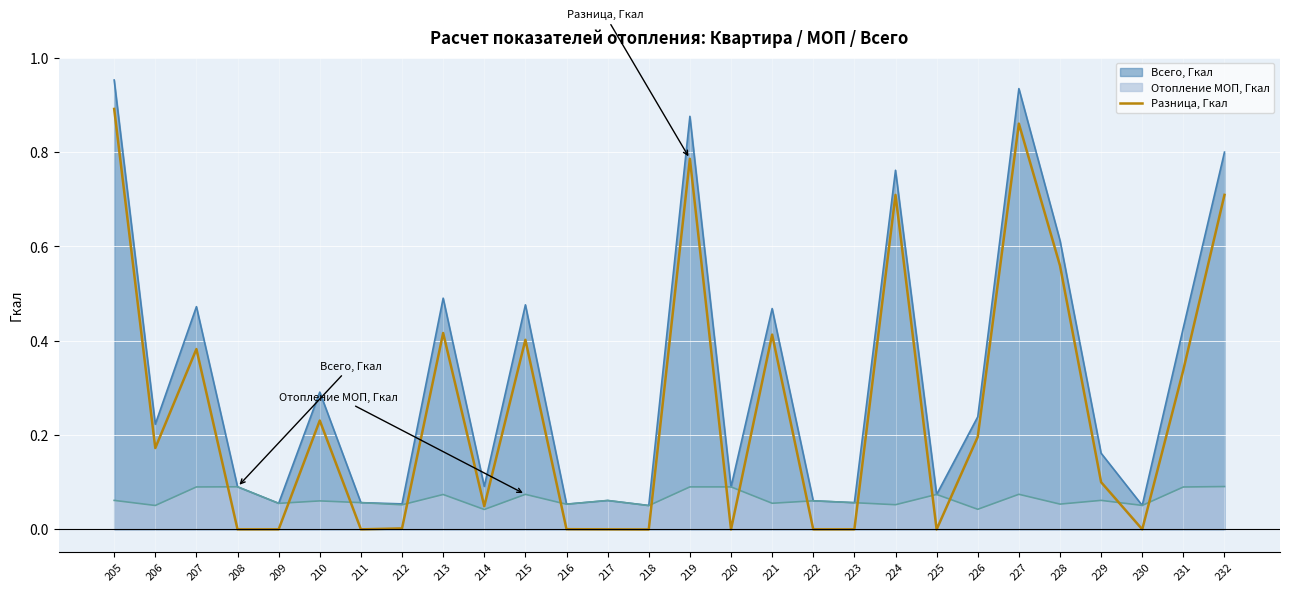

The chart shows a value of 0.0 at 230. True or false?

True